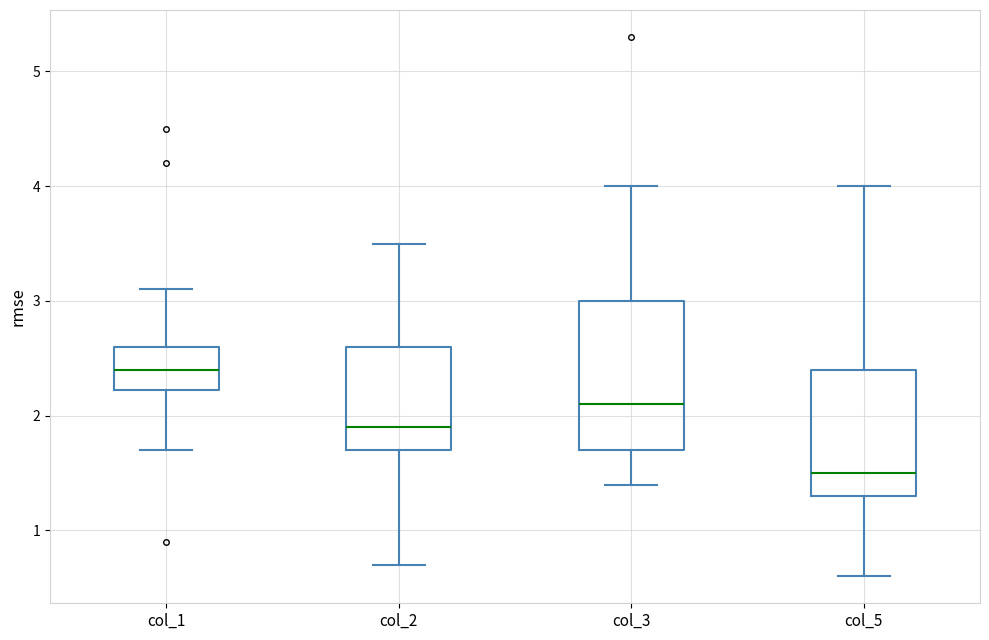

Comparing the boxes themselves (not the whiskers), which one is the tallest?

col_3